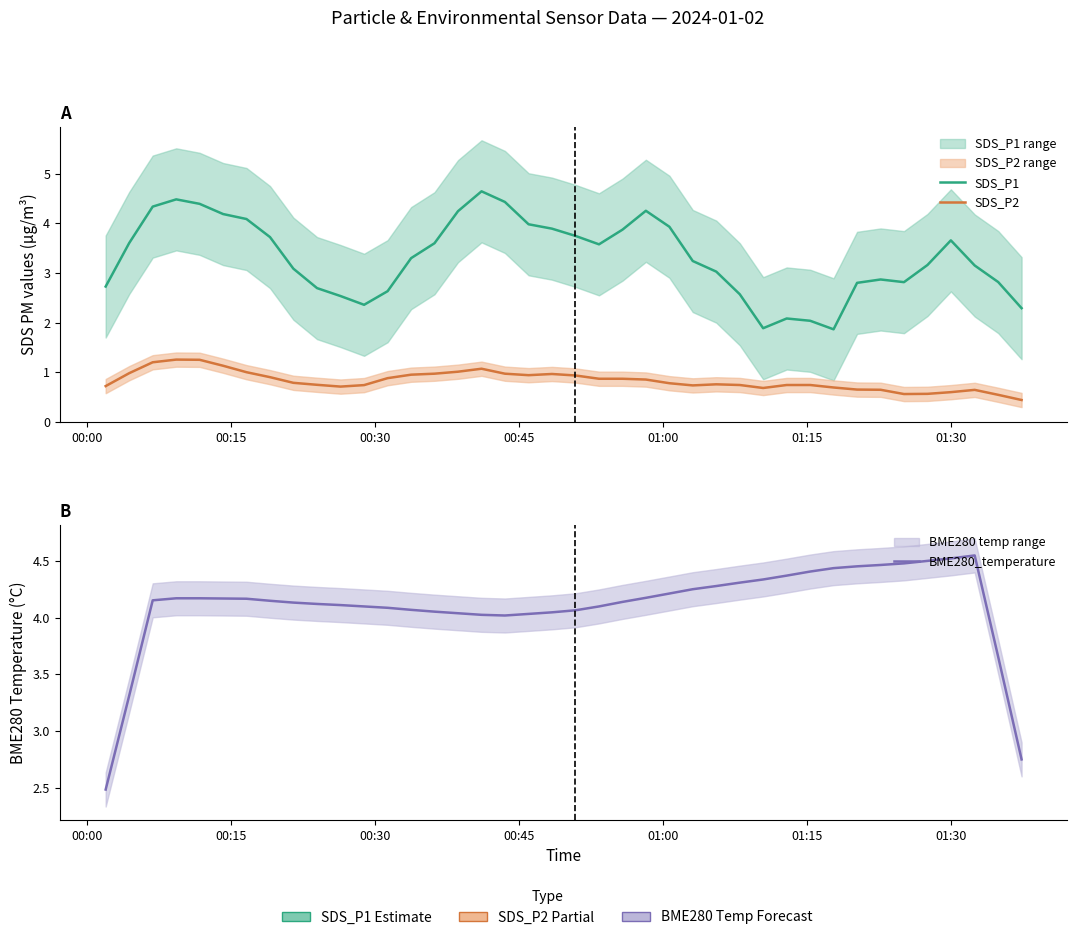

Reading left to right, what are all the values shown in this chart?

SDS_P1: 2.7	3.6	4.3	4.5	4.4	4.2	4.1	3.7	3.1	2.7	2.5	2.4	2.6	3.3	3.6	4.2	4.6	4.4	4.0	3.9	3.7	3.6	3.9	4.3	3.9	3.2	3.0	2.6	1.9	2.1	2.0	1.9	2.8	2.9	2.8	3.2	3.7	3.2	2.8	2.3
SDS_P2: 0.7	1.0	1.2	1.3	1.2	1.1	1.0	0.9	0.8	0.7	0.7	0.7	0.9	1.0	1.0	1.0	1.1	1.0	0.9	1.0	0.9	0.9	0.9	0.9	0.8	0.7	0.8	0.7	0.7	0.7	0.7	0.7	0.7	0.6	0.6	0.6	0.6	0.6	0.5	0.4
BME280_temperature: 2.5	3.3	4.2	4.2	4.2	4.2	4.2	4.1	4.1	4.1	4.1	4.1	4.1	4.1	4.1	4.0	4.0	4.0	4.0	4.0	4.1	4.1	4.1	4.2	4.2	4.2	4.3	4.3	4.3	4.4	4.4	4.4	4.5	4.5	4.5	4.5	4.5	4.5	3.7	2.7